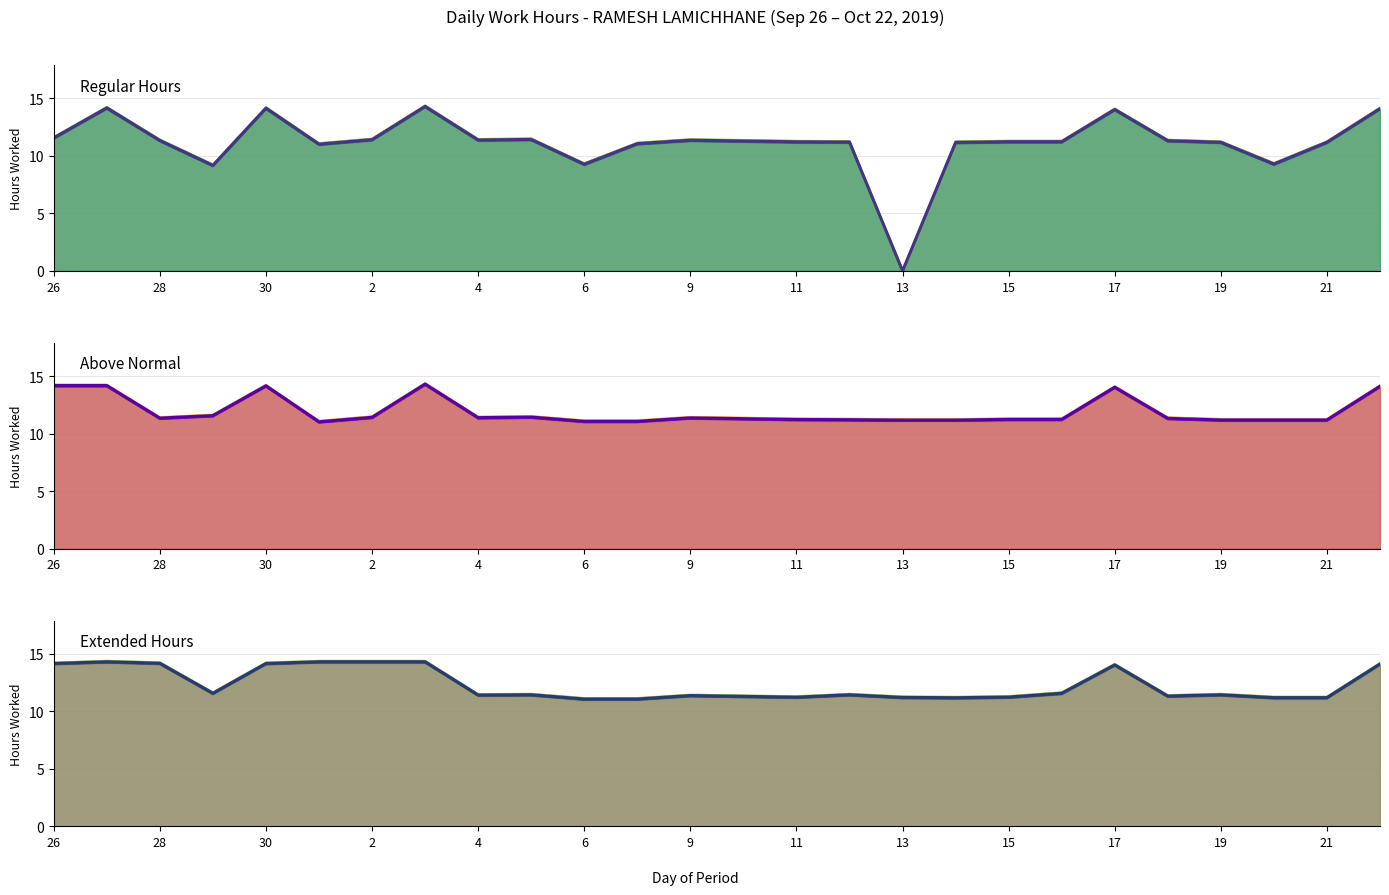

Reading right to left, list all the values displayed in this chart.

Regular Hours (main): 14.1	11.2	9.3	11.2	11.3	14.0	11.2	11.2	11.2	0.0	11.2	11.2	11.3	11.4	11.1	9.3	11.4	11.4	14.3	11.4	11.0	14.2	9.2	11.3	14.2	11.6
Above Normal (main): 14.1	11.2	11.2	11.2	11.3	14.0	11.2	11.2	11.2	11.2	11.2	11.2	11.3	11.4	11.1	11.1	11.4	11.4	14.3	11.4	11.0	14.2	11.6	11.3	14.2	14.2
Extended Hours (main): 14.1	11.2	11.2	11.4	11.3	14.0	11.6	11.2	11.2	11.2	11.4	11.2	11.3	11.4	11.1	11.1	11.4	11.4	14.3	14.3	14.3	14.2	11.6	14.2	14.3	14.2